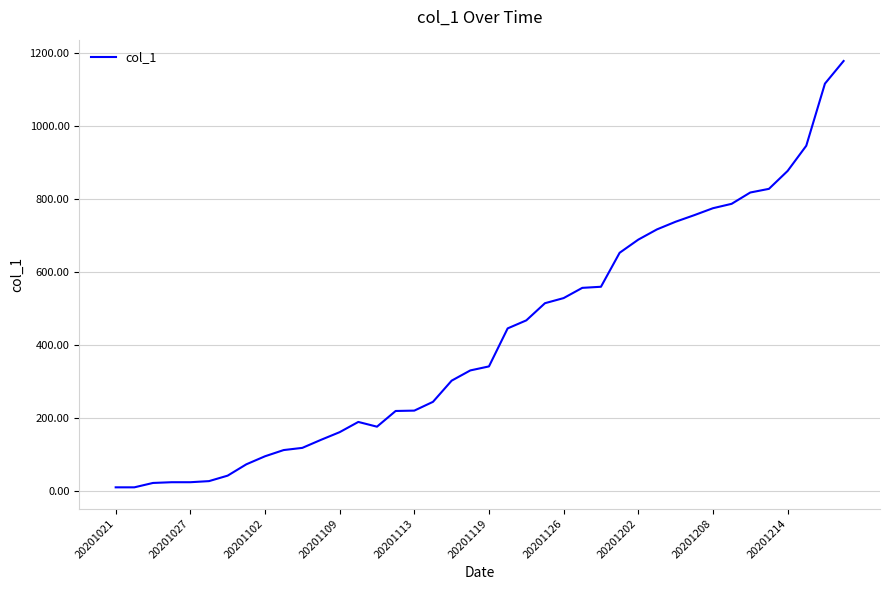

What is the maximum value shown in the chart?

1177